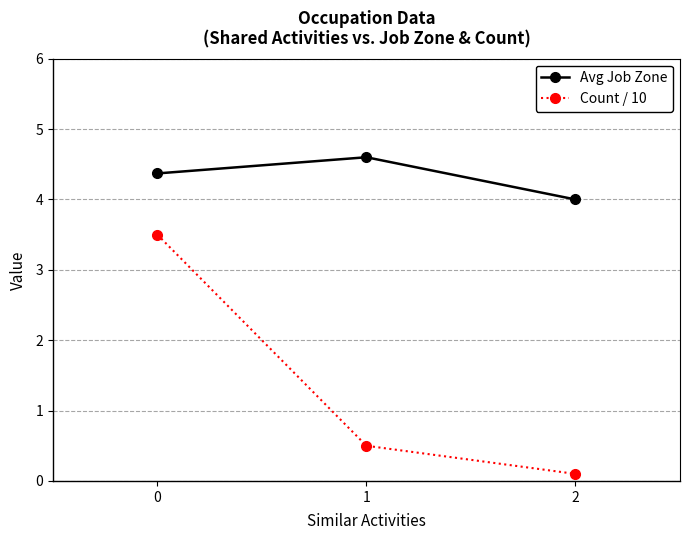

What is the difference between the maximum and minimum values in the Count / 10 series?

3.4